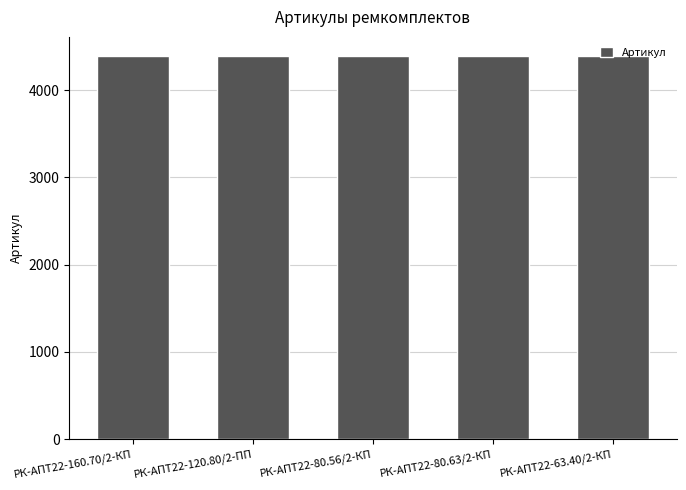

What is the difference between the maximum and minimum values?

4